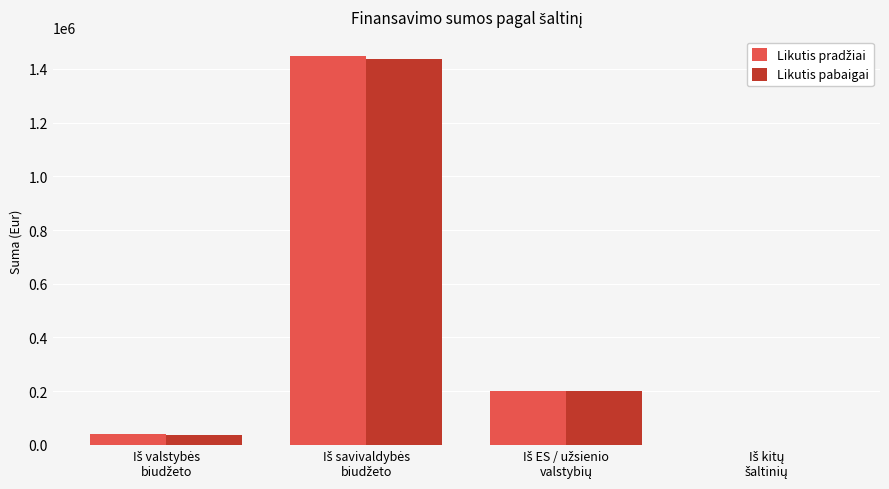

How many distinct data groups are displayed?

2